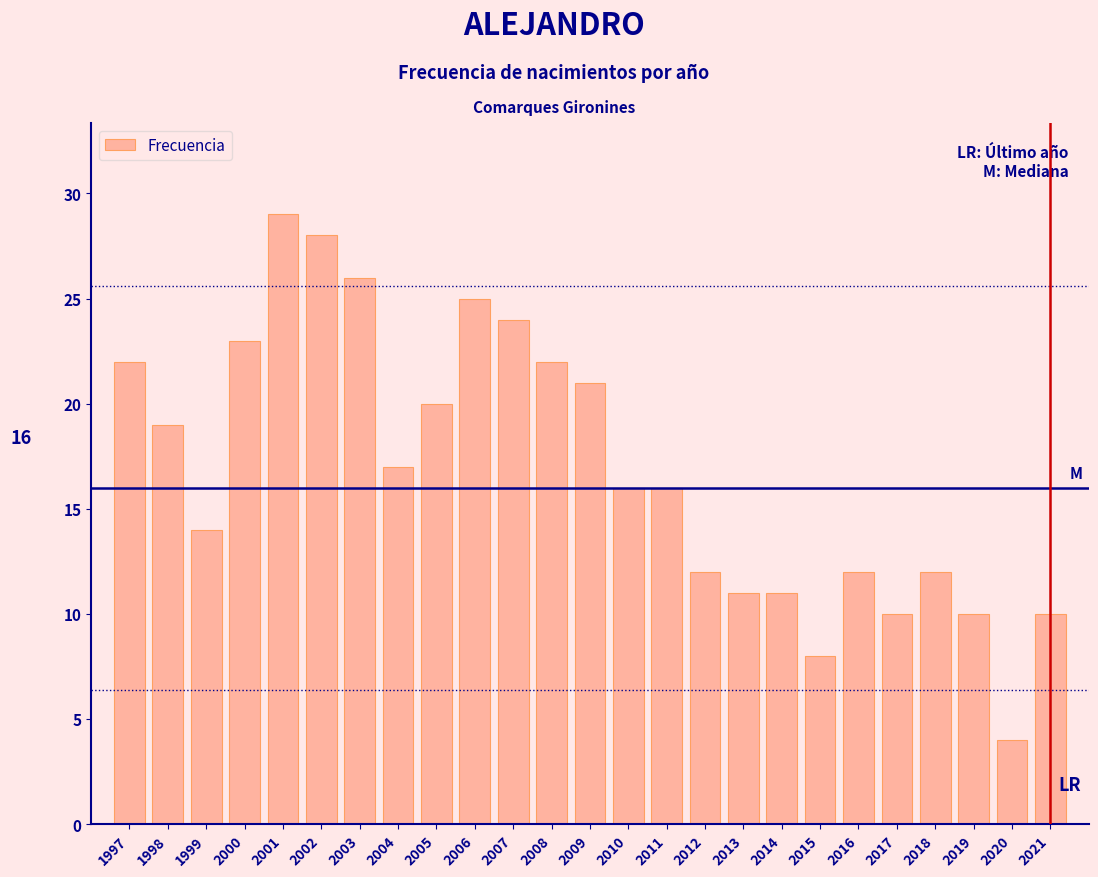

Reading left to right, what are all the values shown in this chart?

22	19	14	23	29	28	26	17	20	25	24	22	21	16	16	12	11	11	8	12	10	12	10	4	10